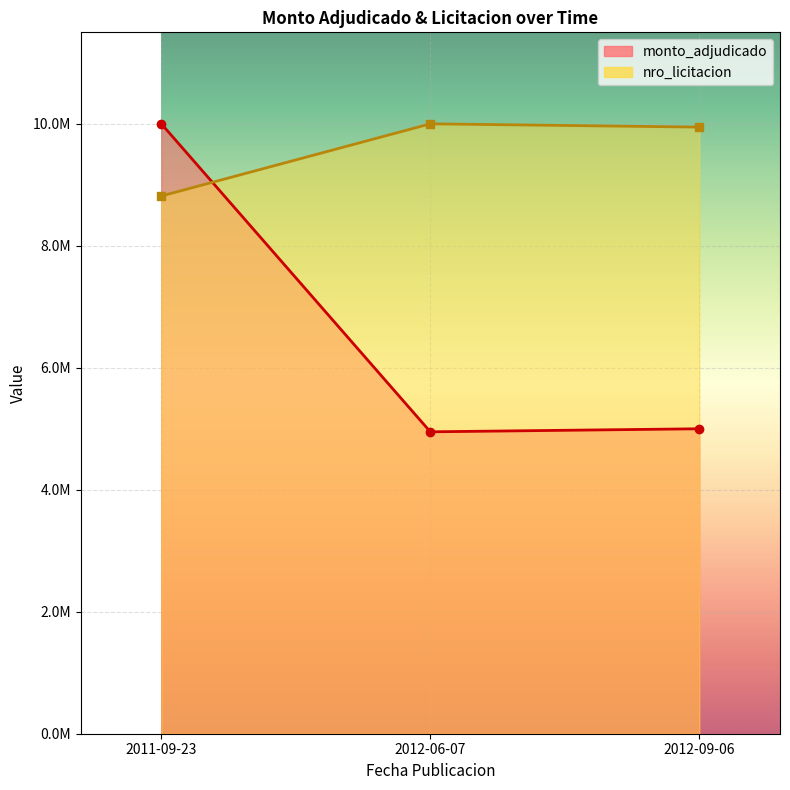

The monto_adjudicado series shows 5000000.0 at 2012-09-06. True or false?

True